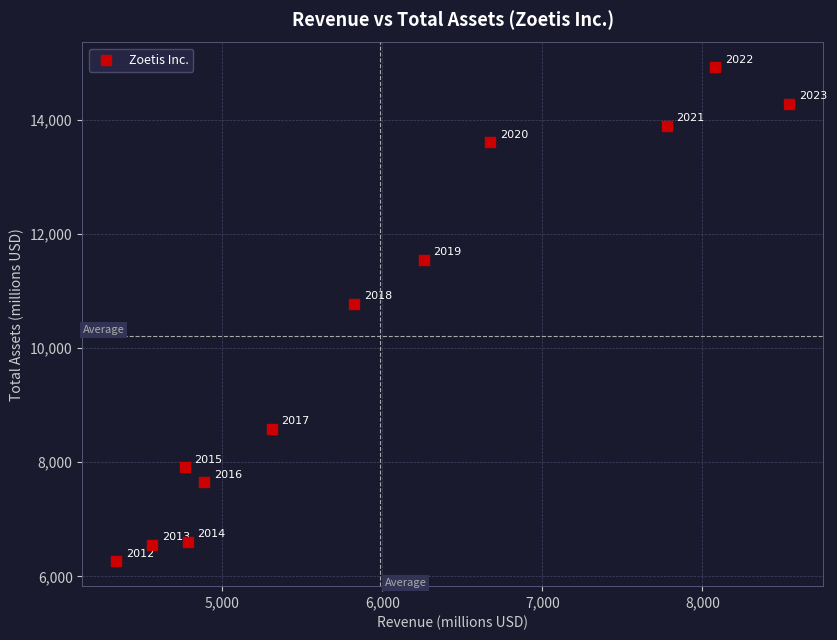

What is the range of X values (max minus min)?

4208